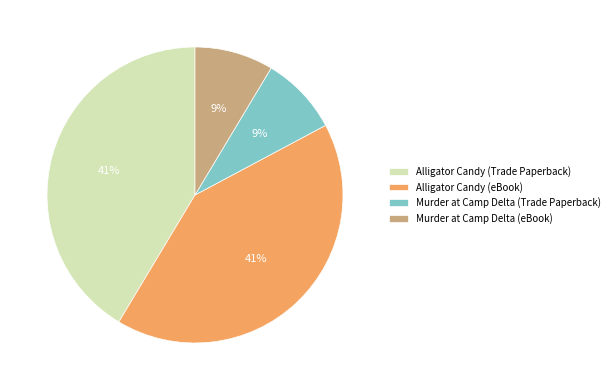

To the nearest percent, what portion does Alligator Candy (Trade Paperback) represent?

41%